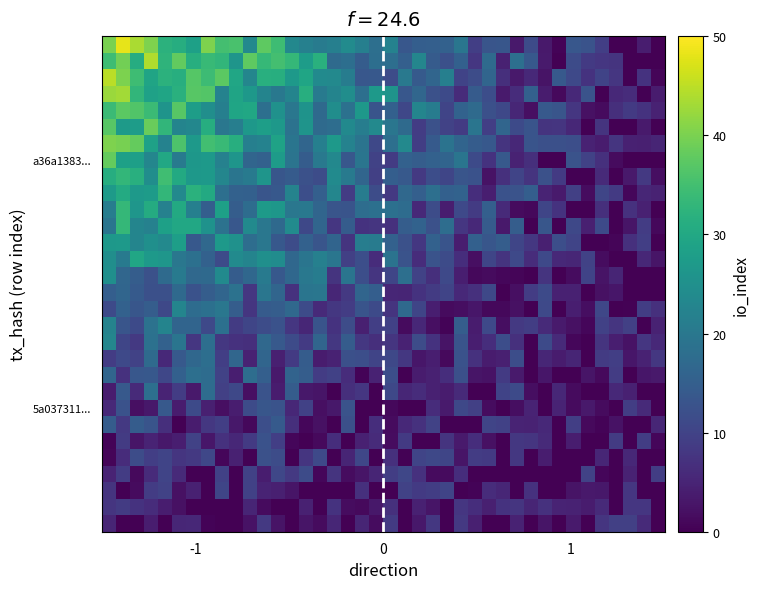

How many series are shown in this chart?

30